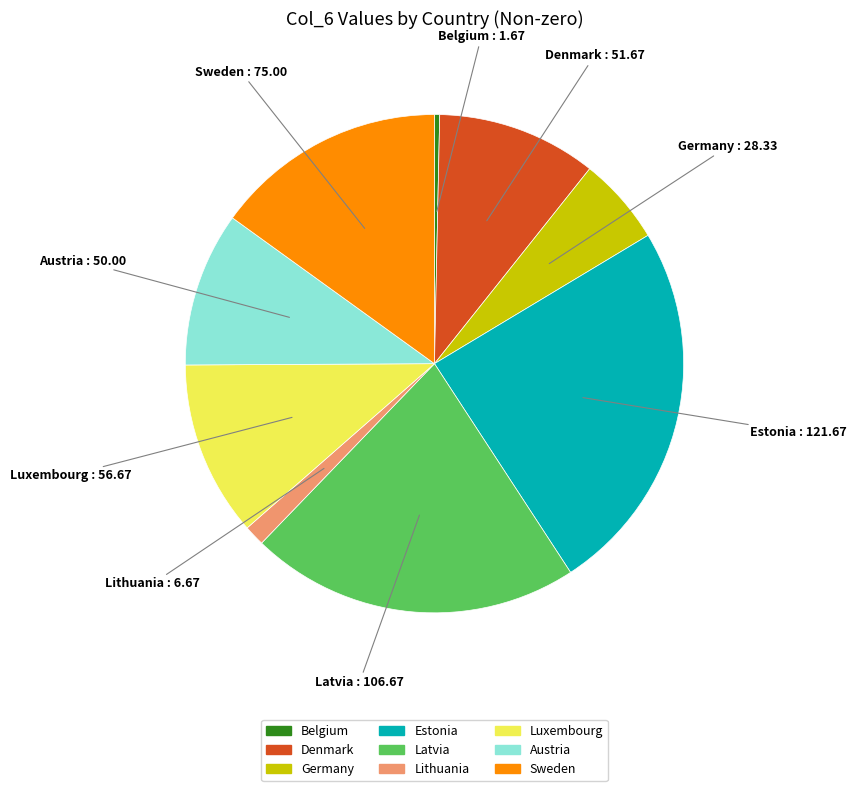

Is there a majority slice in this chart?

No